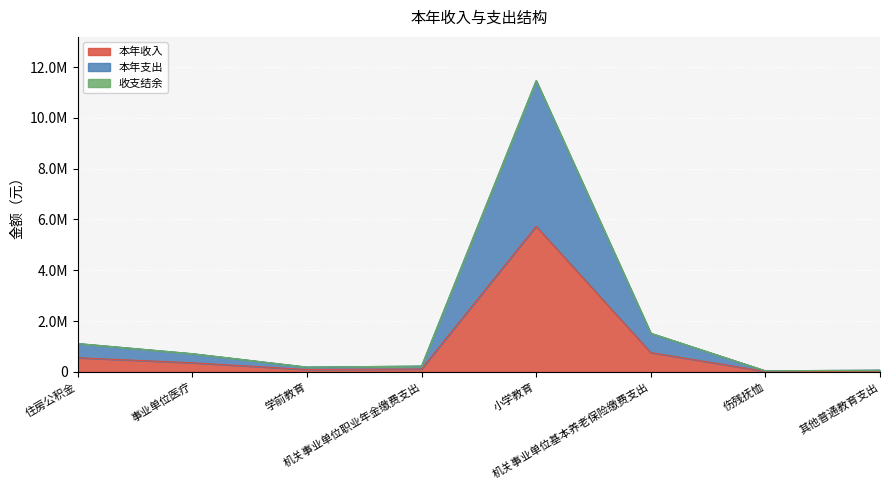

The 本年收入 series shows 558574.0 at 住房公积金. True or false?

True